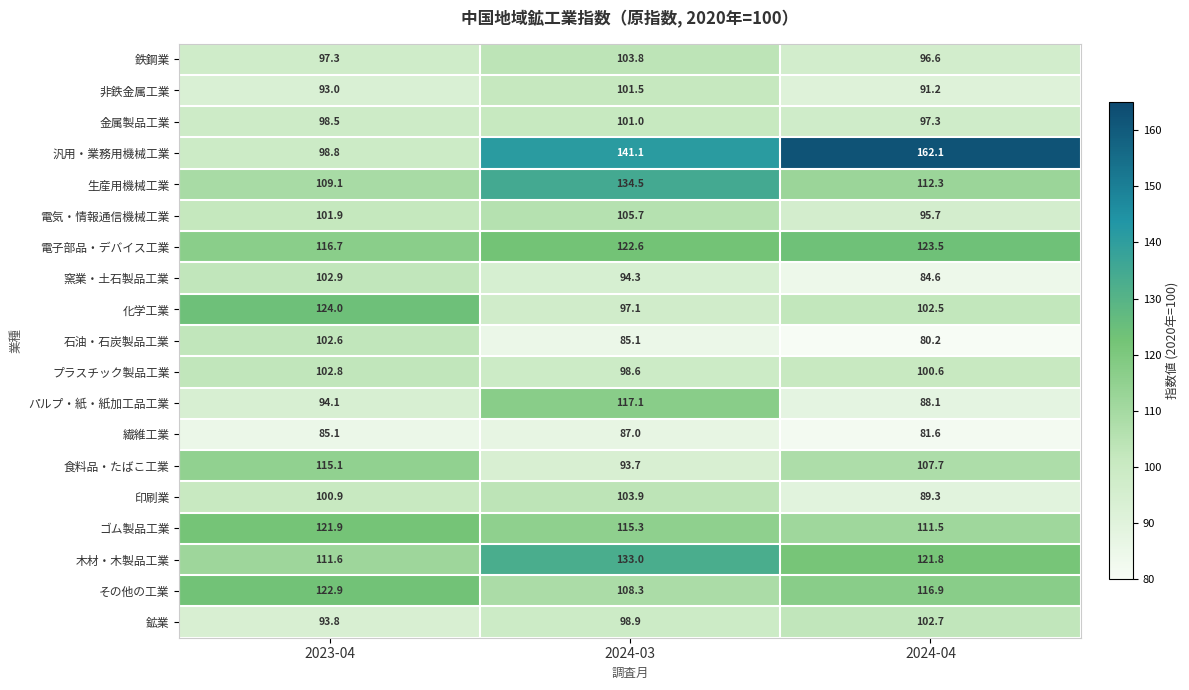

How many values in the ゴム製品工業 series exceed 115?

2